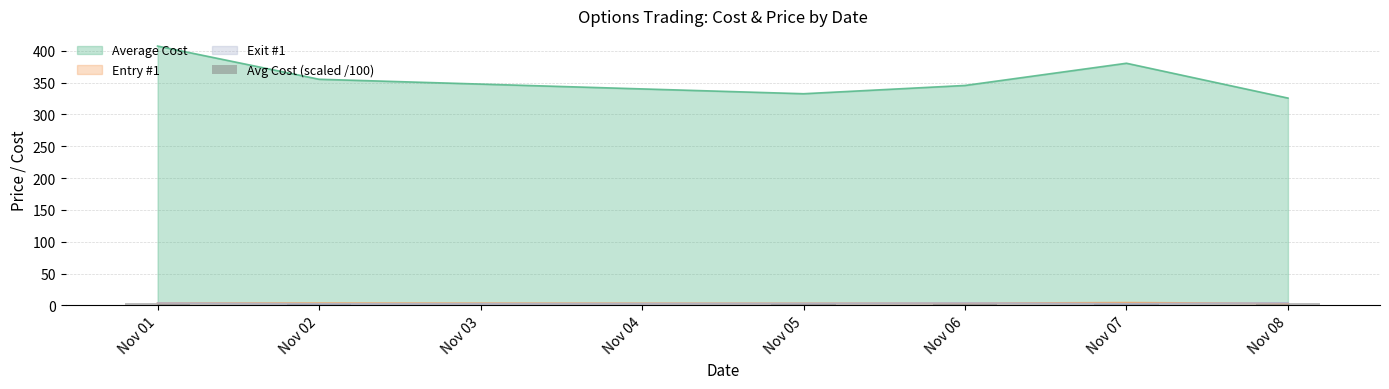

Are the bars grouped side by side (vs. stacked)?

No